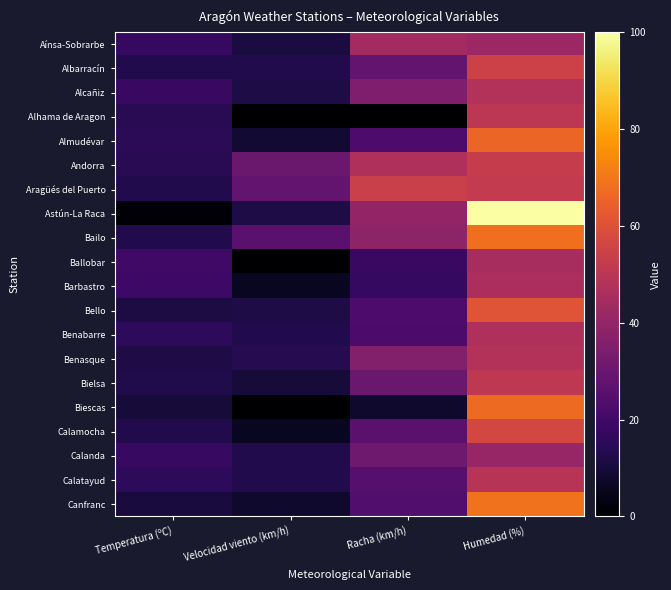

How many series are shown in this chart?

20